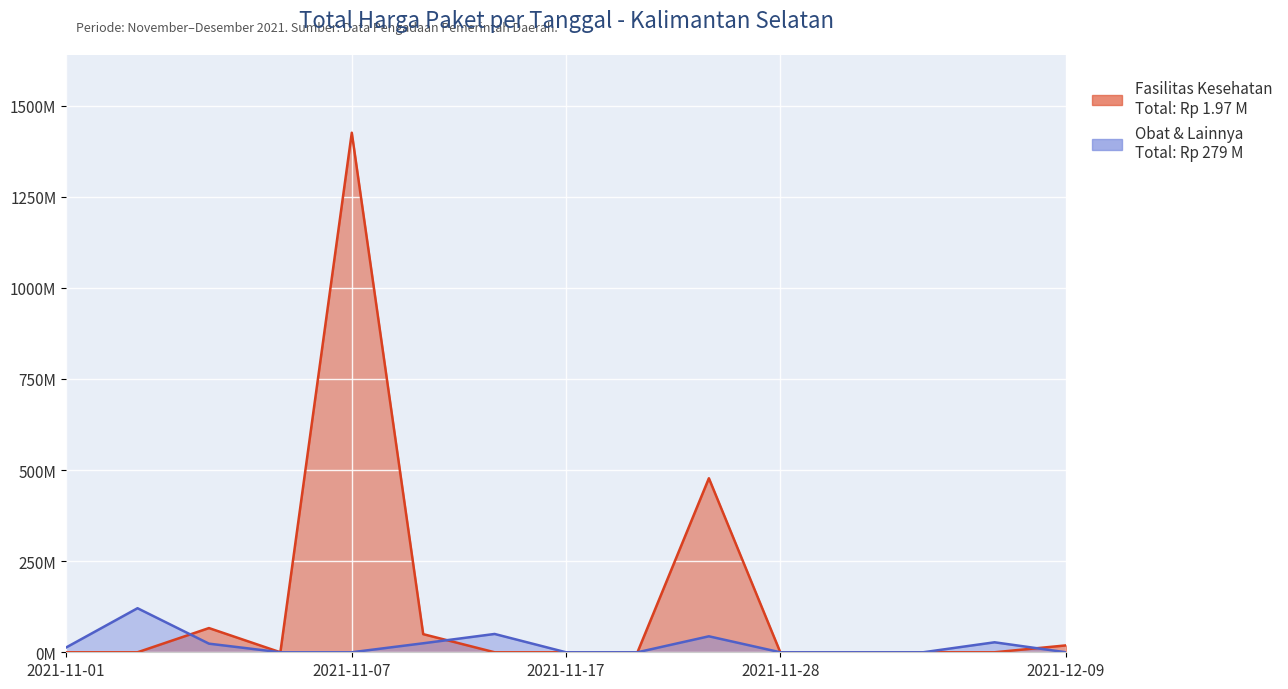

Does the chart display data point markers on the line(s)?

No